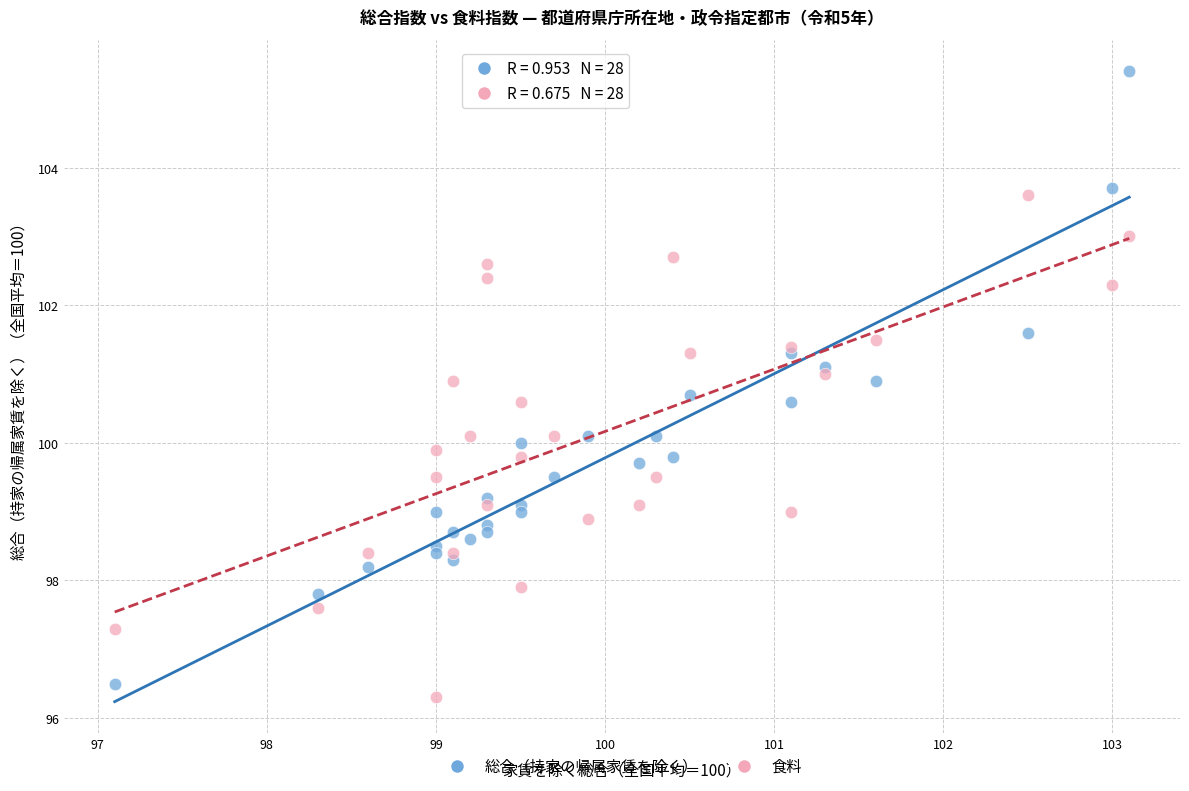

Which series contains the lowest Y value?

食料